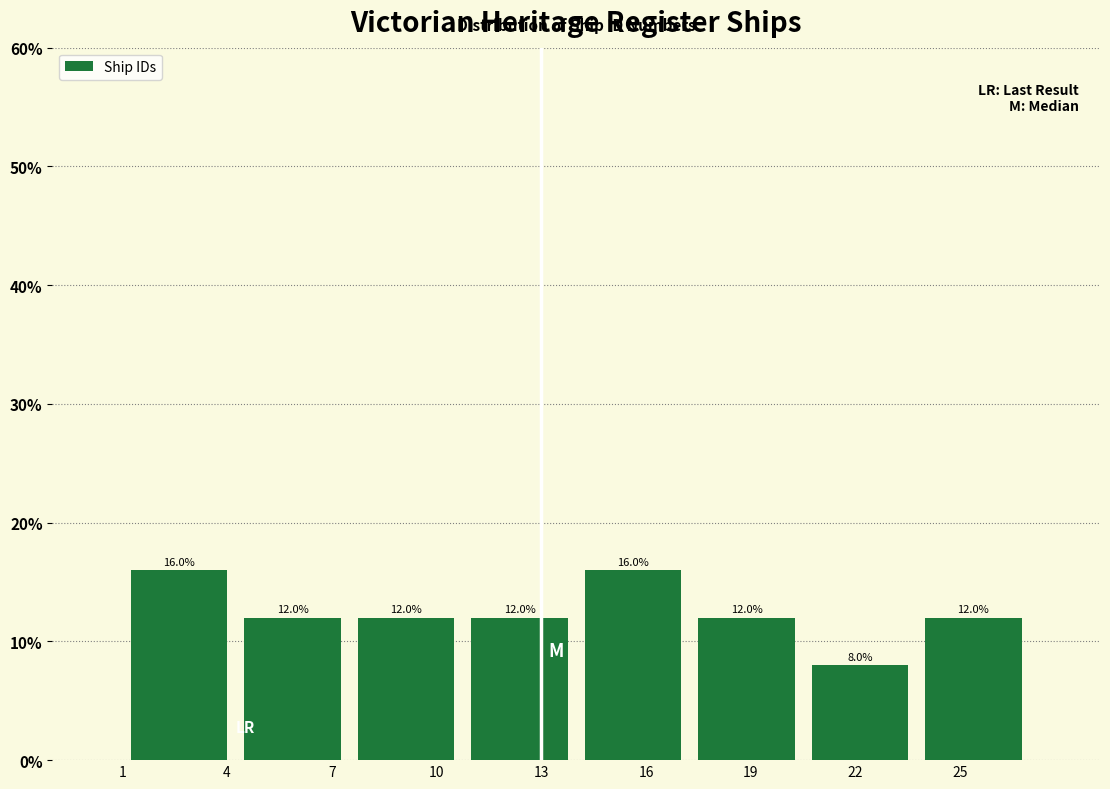

What is the height of the bar covering 17.25 to 20.50 on the x-axis? The bar edges are not printed on the chart, so give them approximately, as read against the axis.

12.0